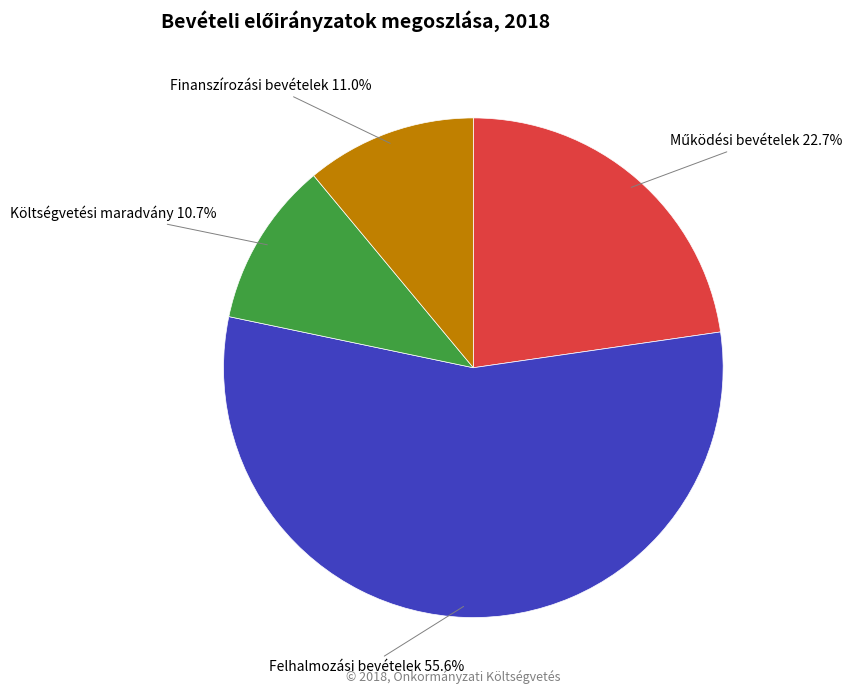

Does any single category account for the majority?

Yes